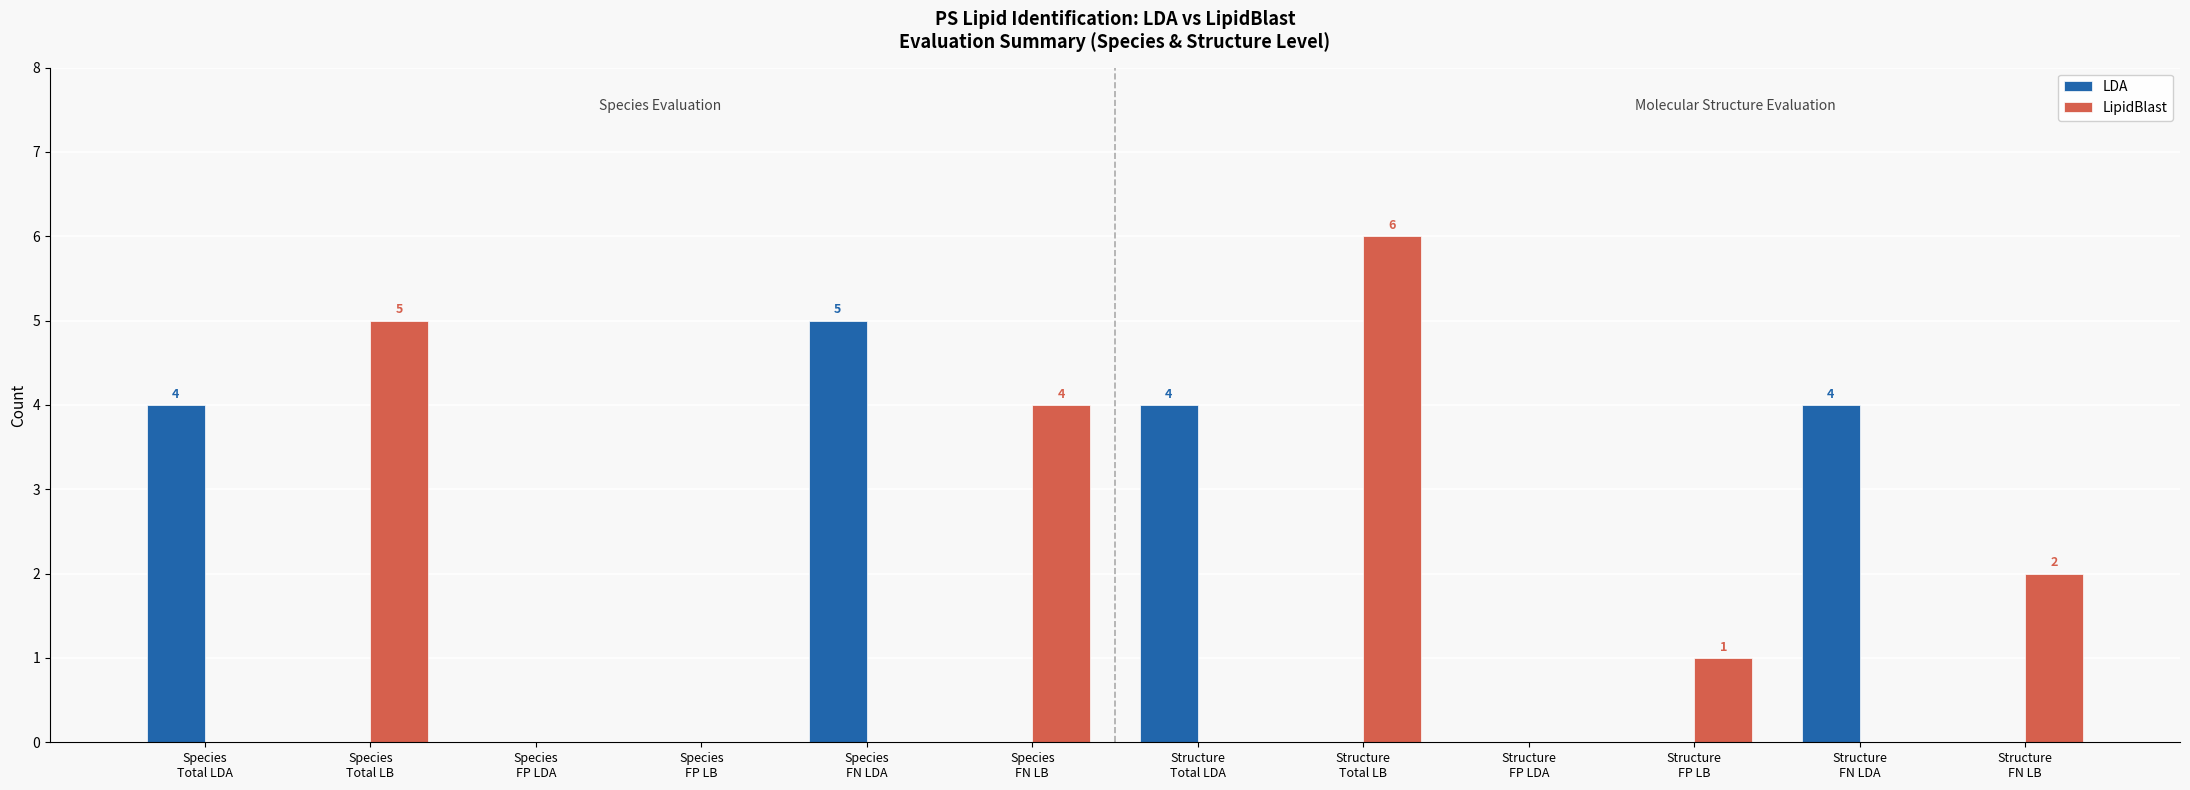

What is the sum of all LDA values?

17